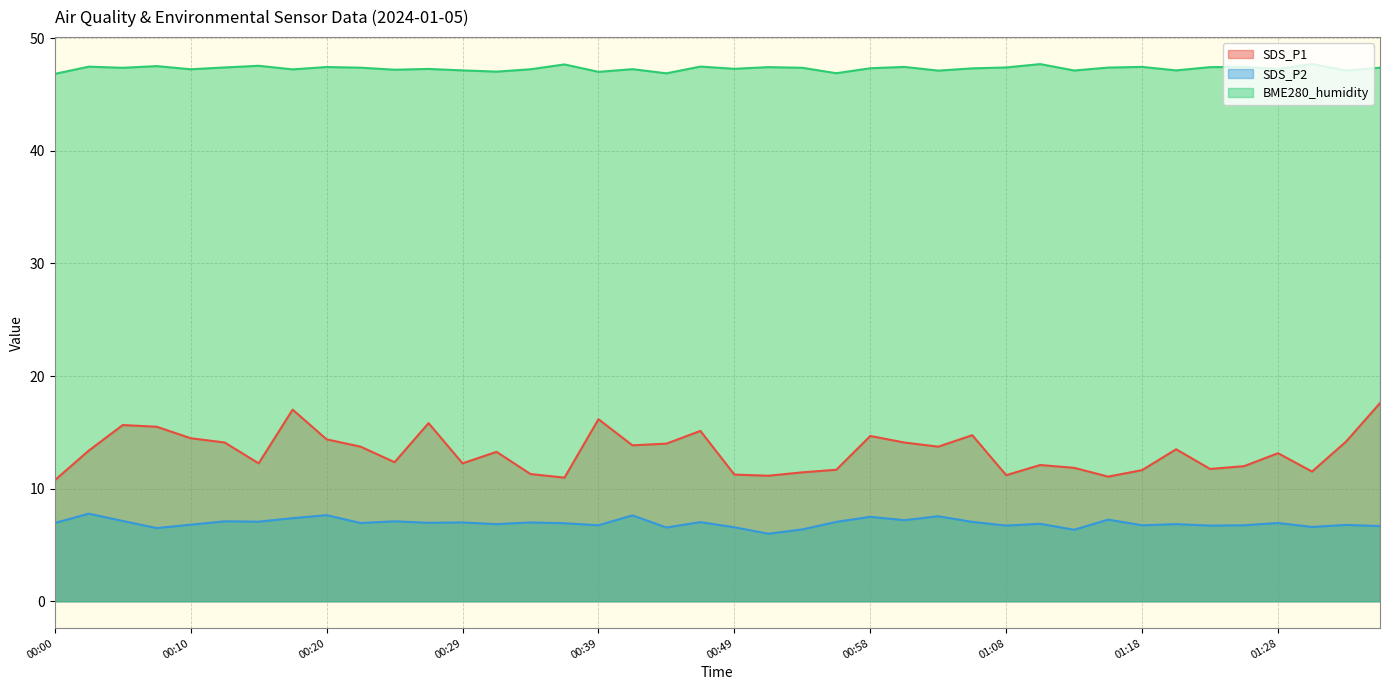

Does the chart display data point markers on the line(s)?

No